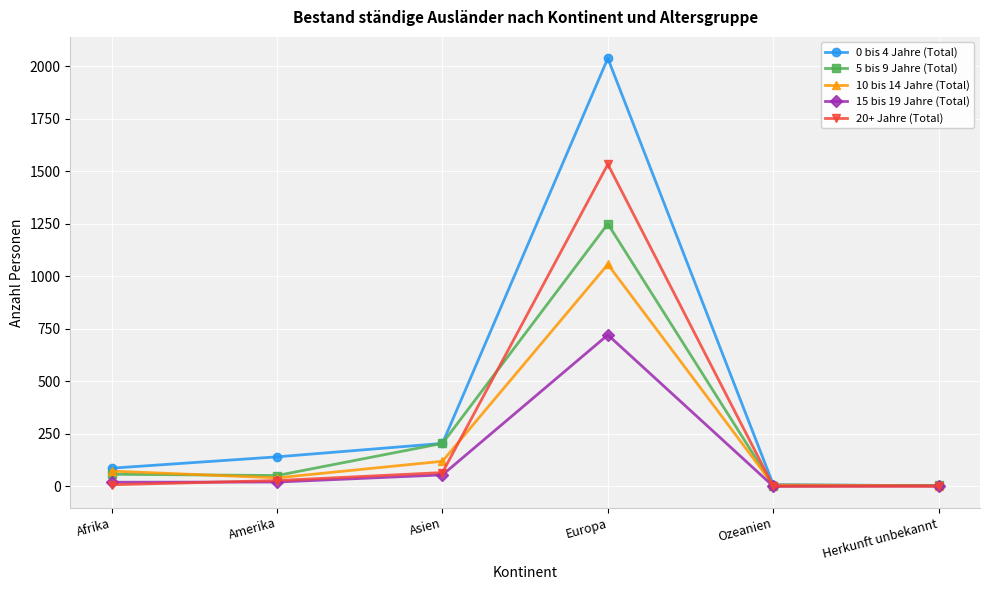

What is the lowest value of the 5 bis 9 Jahre (Total) series?

2